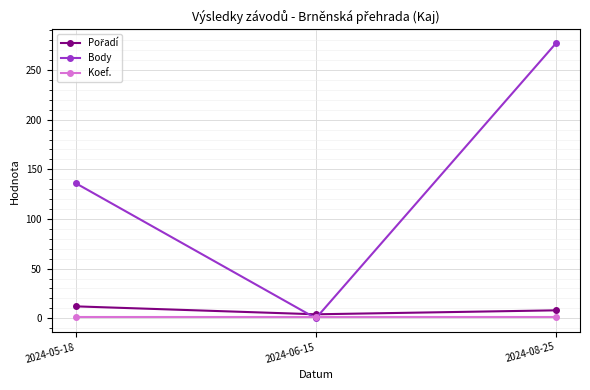

Between 2024-05-18 and 2024-06-15, which series saw the biggest shift?

Body